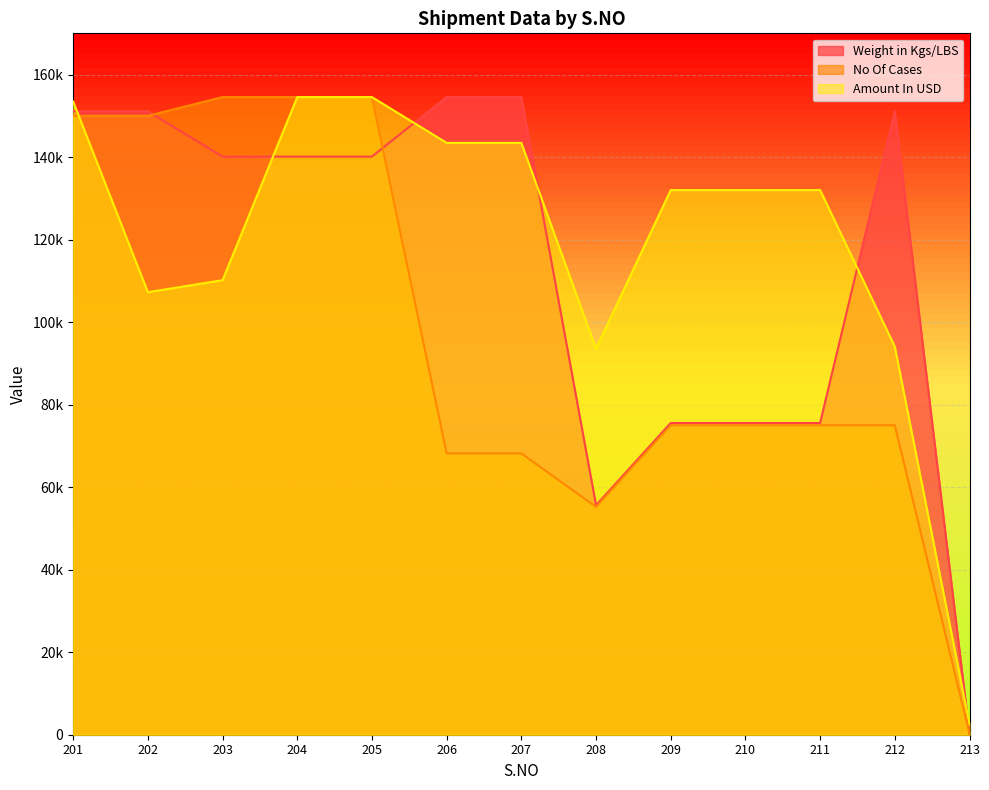

Which series ends up on top after the final intersection of Amount In USD and Weight in Kgs/LBS?

Amount In USD